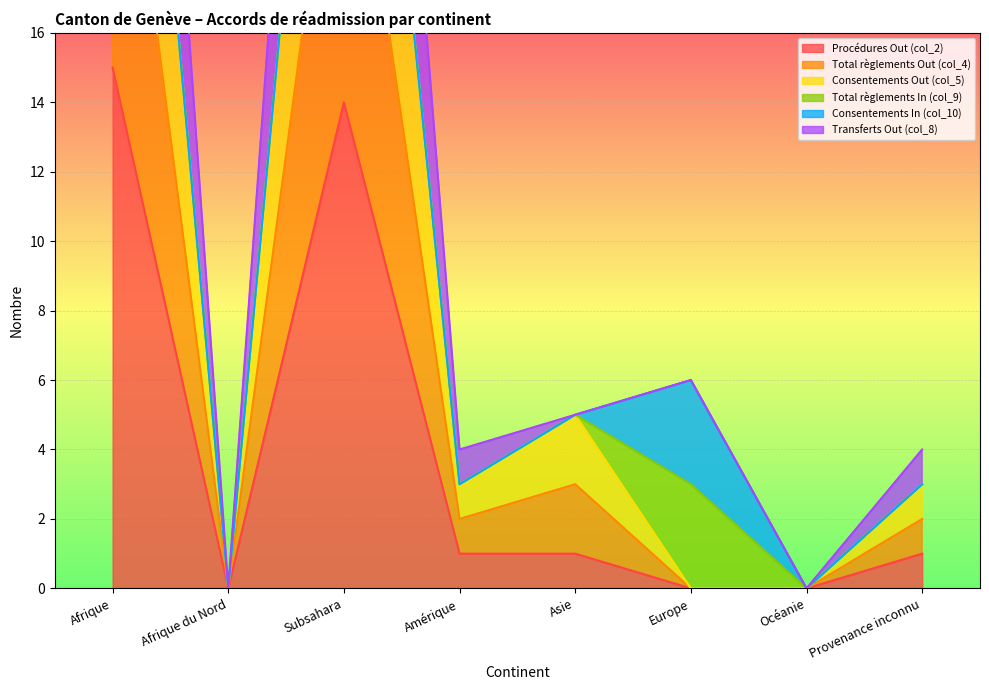

Does the chart display data point markers on the line(s)?

No